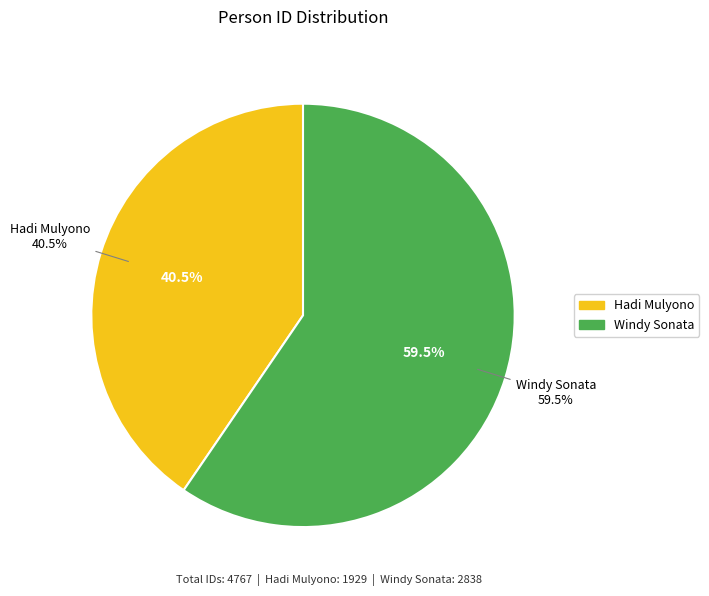

True or false: Windy Sonata accounts for 51% of the total.

False